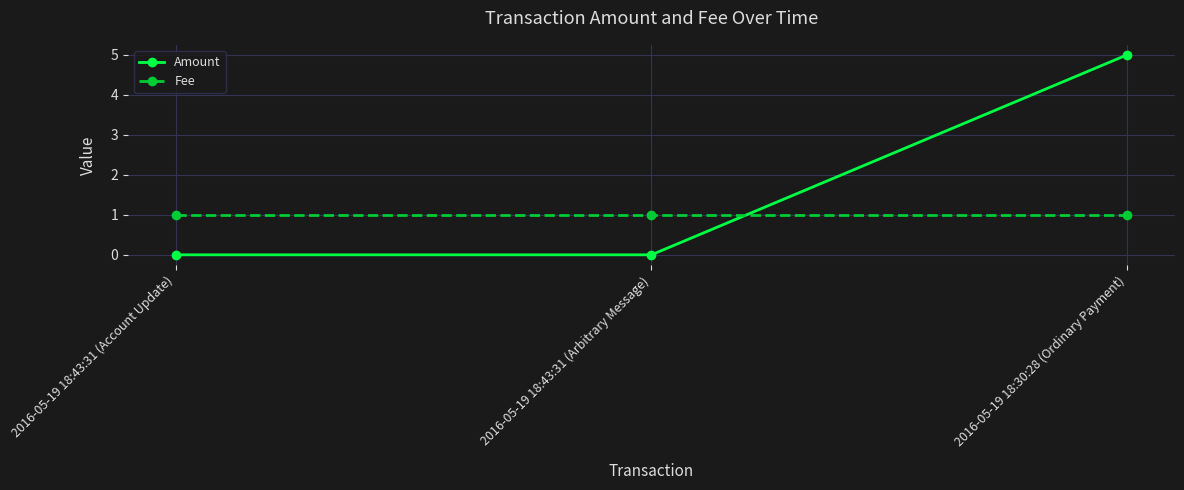

What is the sum of all Amount values?

5